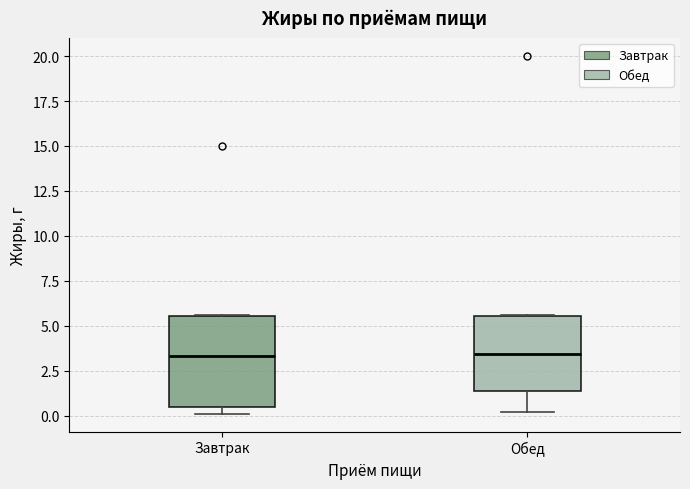

Reading left to right, read every box against the y-axis: the position of its median line, the range the box covers, and the ends of its whiskers. The values are not printed on the chart, so give them approximately, as read against the axis.

Завтрак: median 3.5, box 0.5 to 5.5, whiskers 0.0 to 5.5
Обед: median 3.5, box 1.5 to 5.5, whiskers 0.0 to 5.5